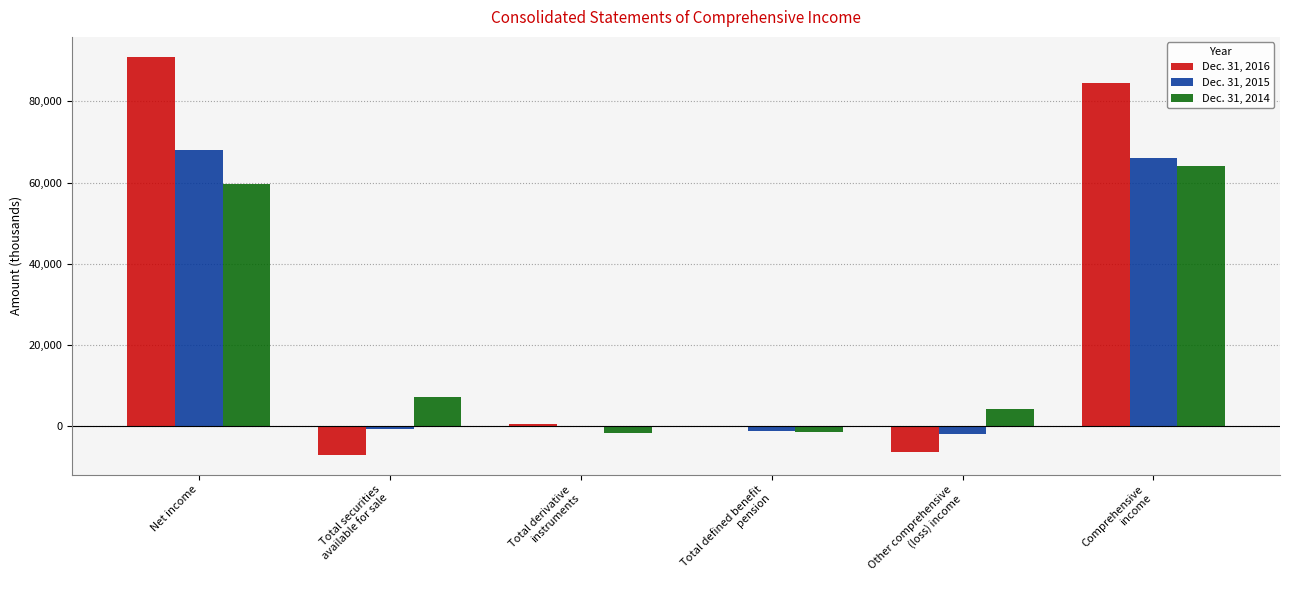

Are the bars horizontal?

No